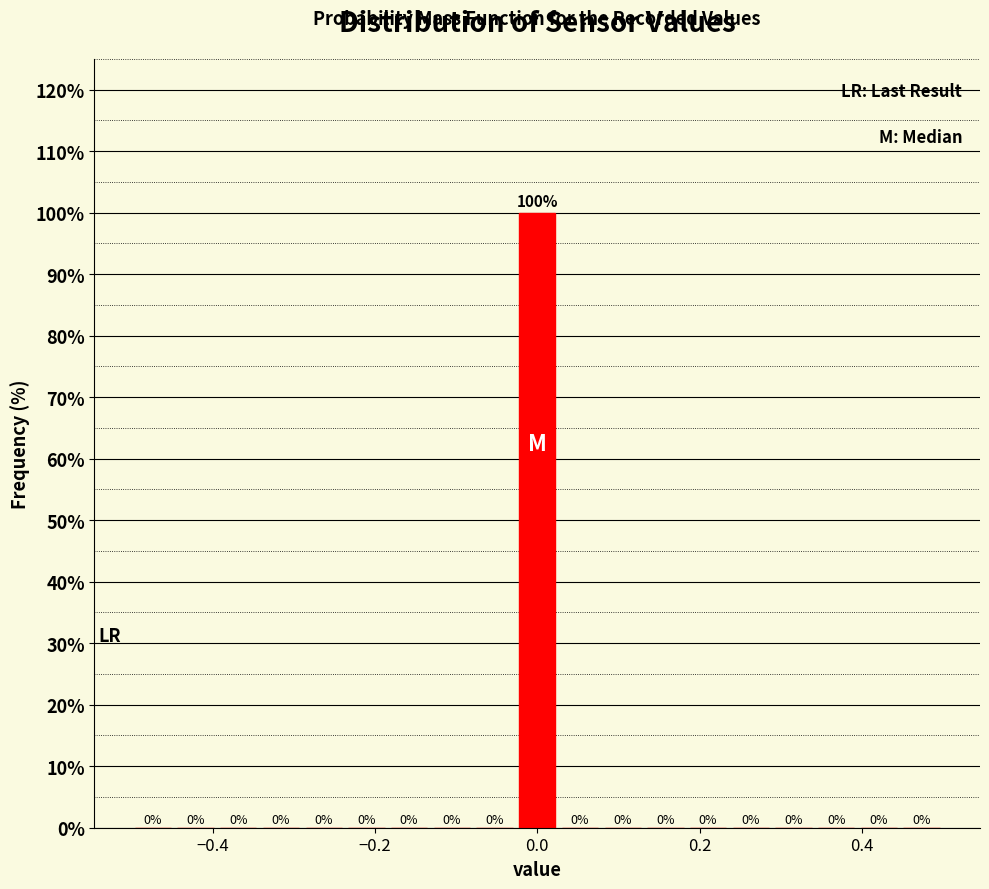

Read against the x-axis, roughly where is the centre of the tallest bar?

0.00